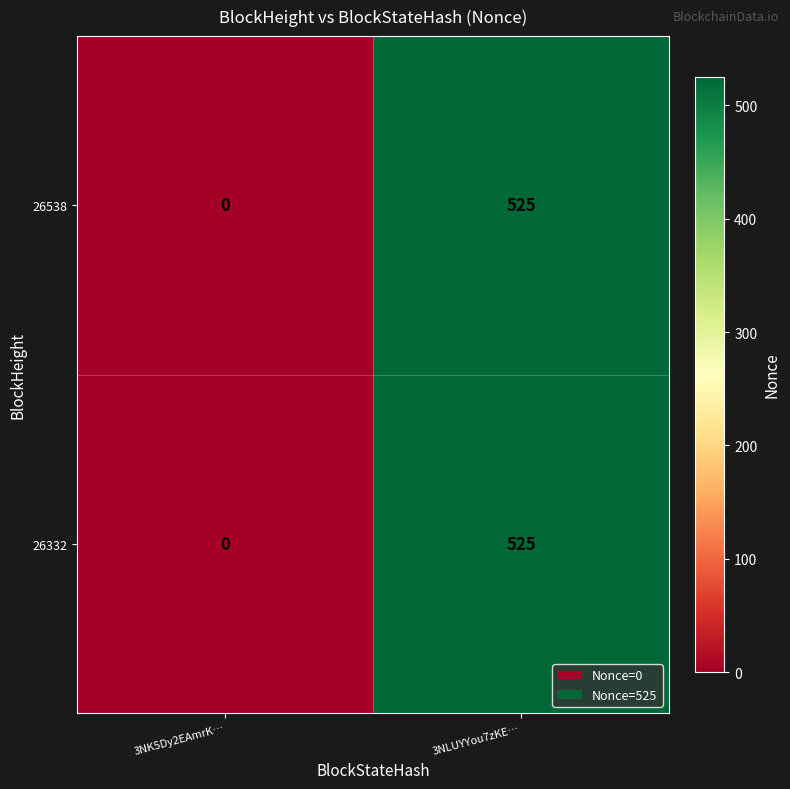

At which category is the sum across all series the highest?

3NLUYYou7zKE…